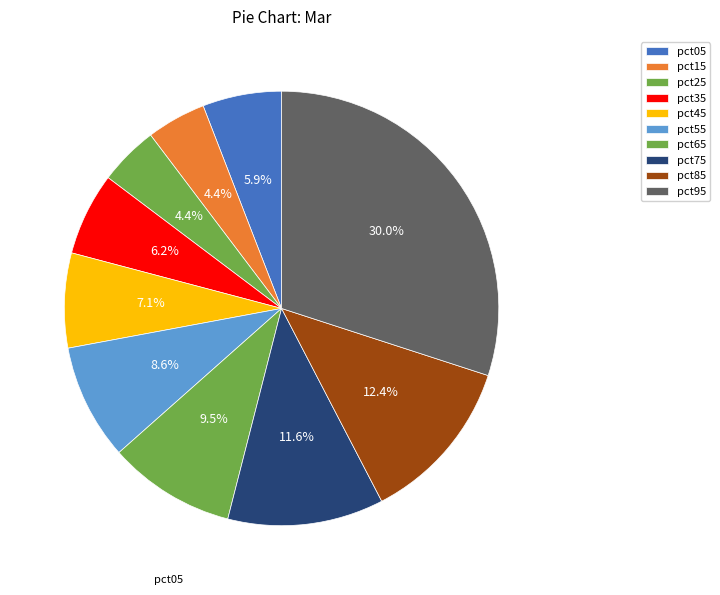

Does pct05 account for over 50% of the chart?

No